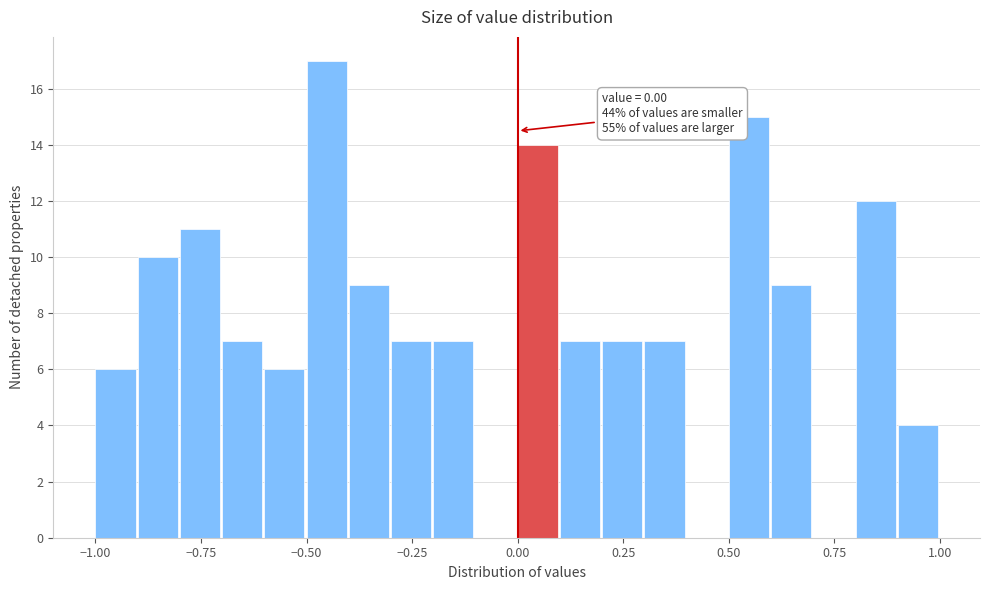

Read against the x-axis, roughly where is the centre of the tallest bar?

-0.45